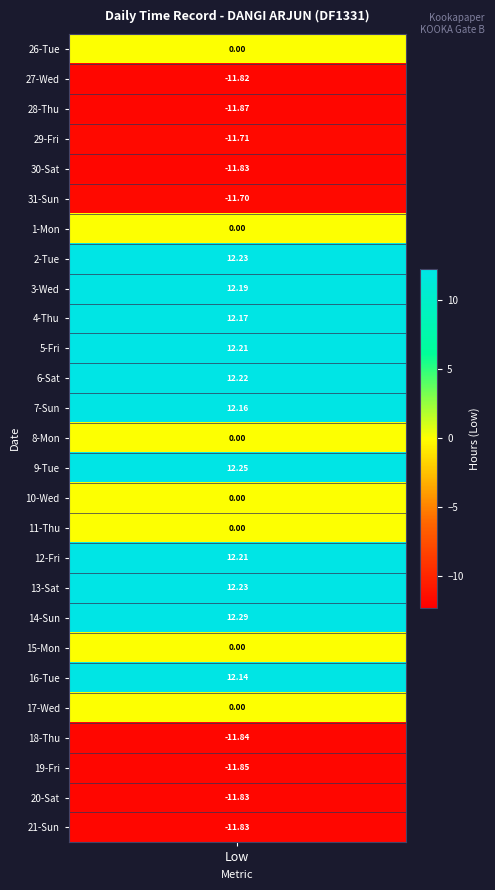

Where does the data first go above 0?

7